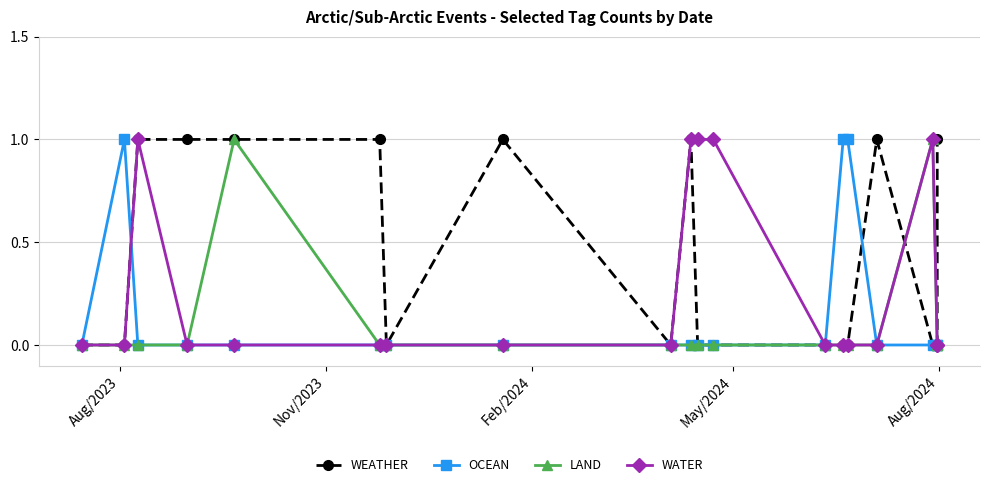

Rank the series by their maximum value, from highest to lowest.

WEATHER, OCEAN, LAND, WATER